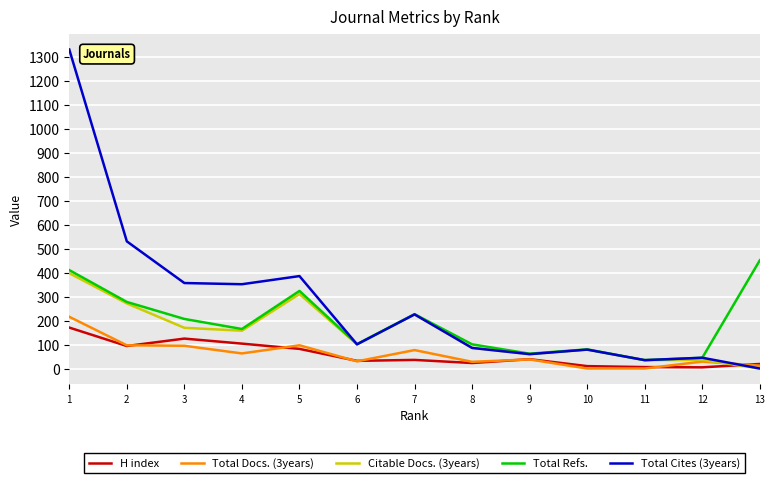

At how many categories does at least one series exceed 555?

1